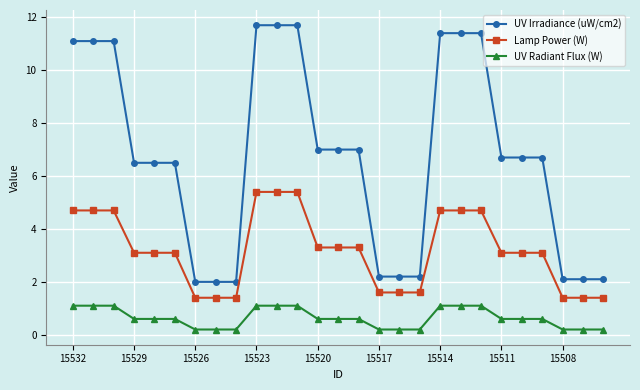

List the series in order of their peak value, lowest first.

UV Radiant Flux (W), Lamp Power (W), UV Irradiance (uW/cm2)